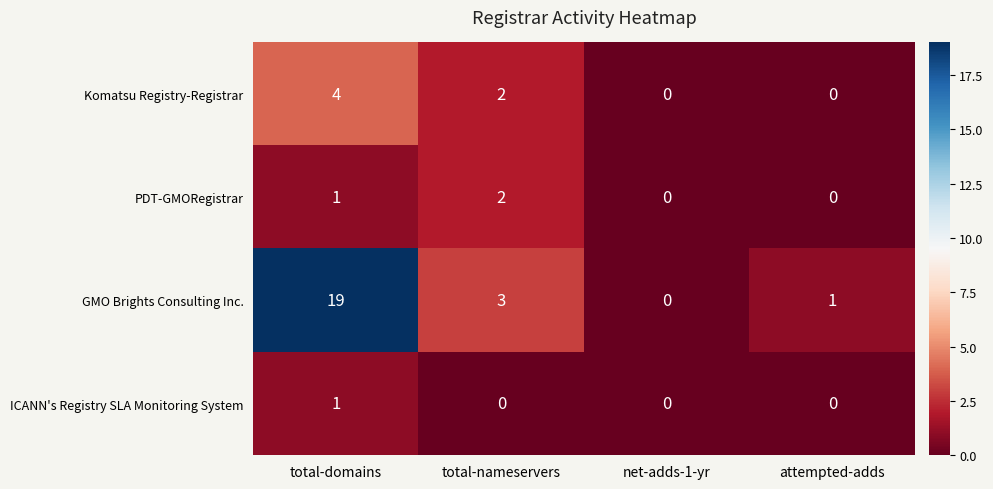

How many series are shown in this chart?

4